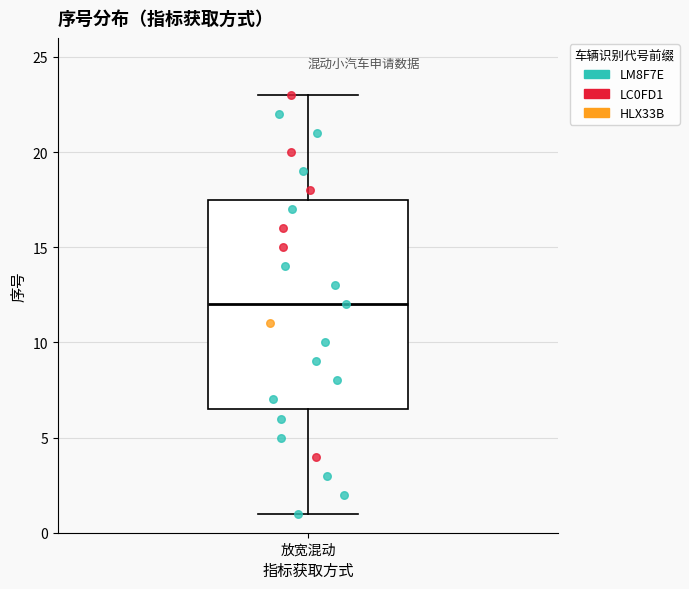

Read this box plot against the y-axis: the position of the median line, the range covered by the box, and the ends of both whiskers. The values are not printed on the chart, so give them approximately, as read against the axis.

median 12.0, box 6.5 to 17.5, whiskers 1.0 to 23.0